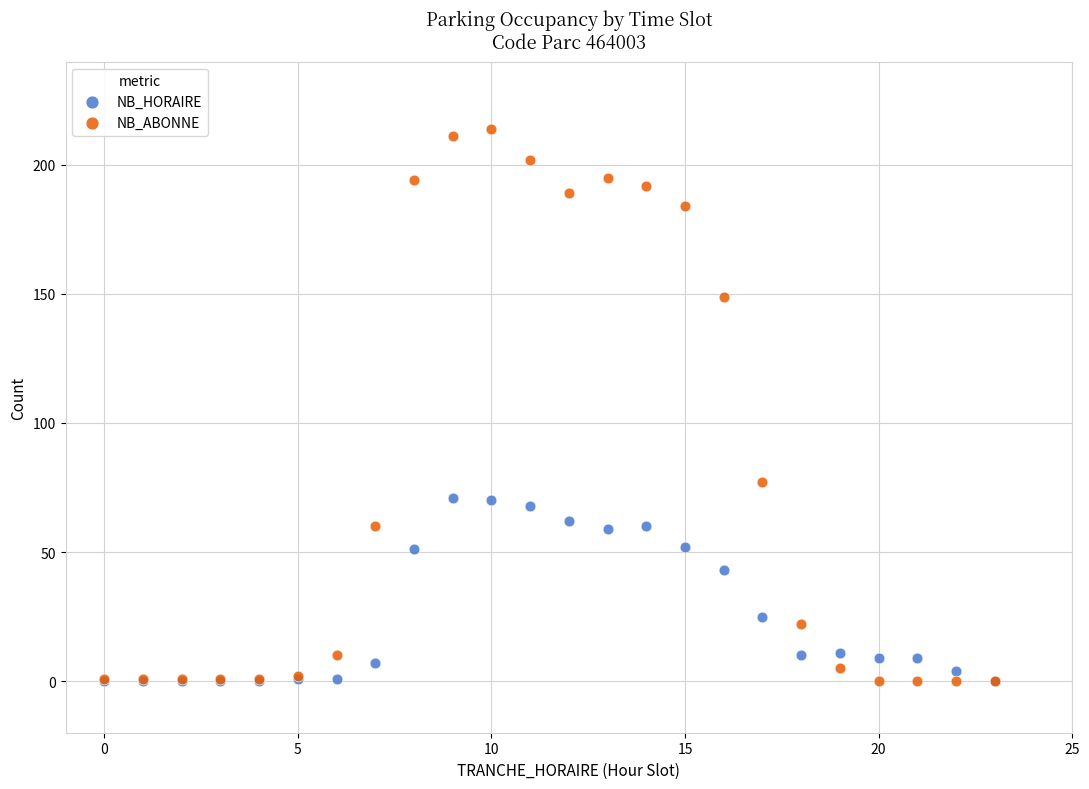

Which series has the largest Y range (max minus min)?

NB_ABONNE